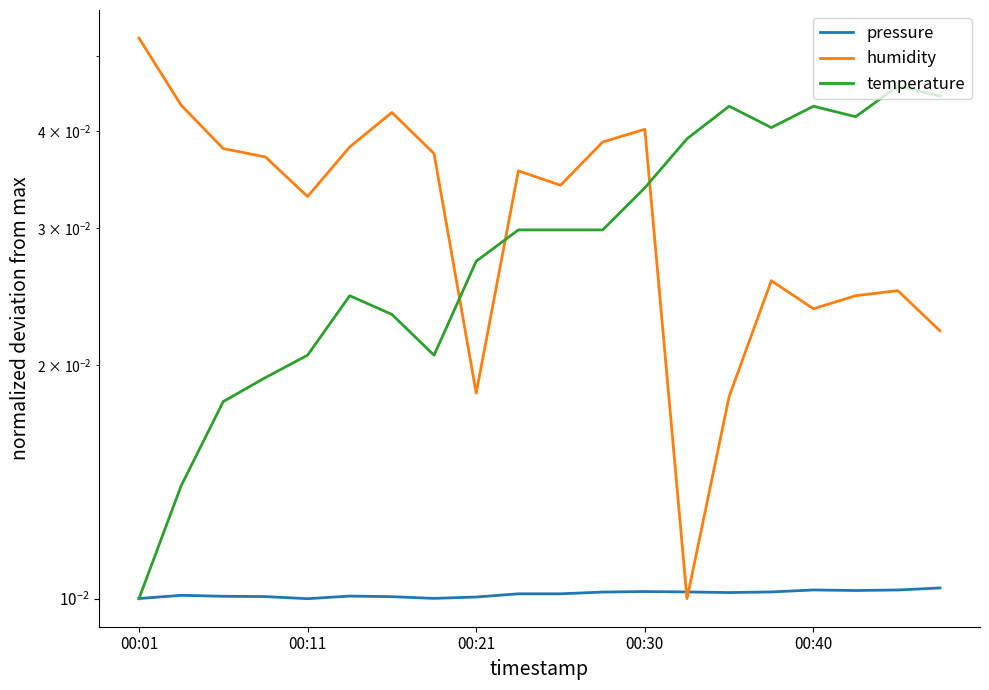

Is it true that pressure equals 0.0 at 5?

True